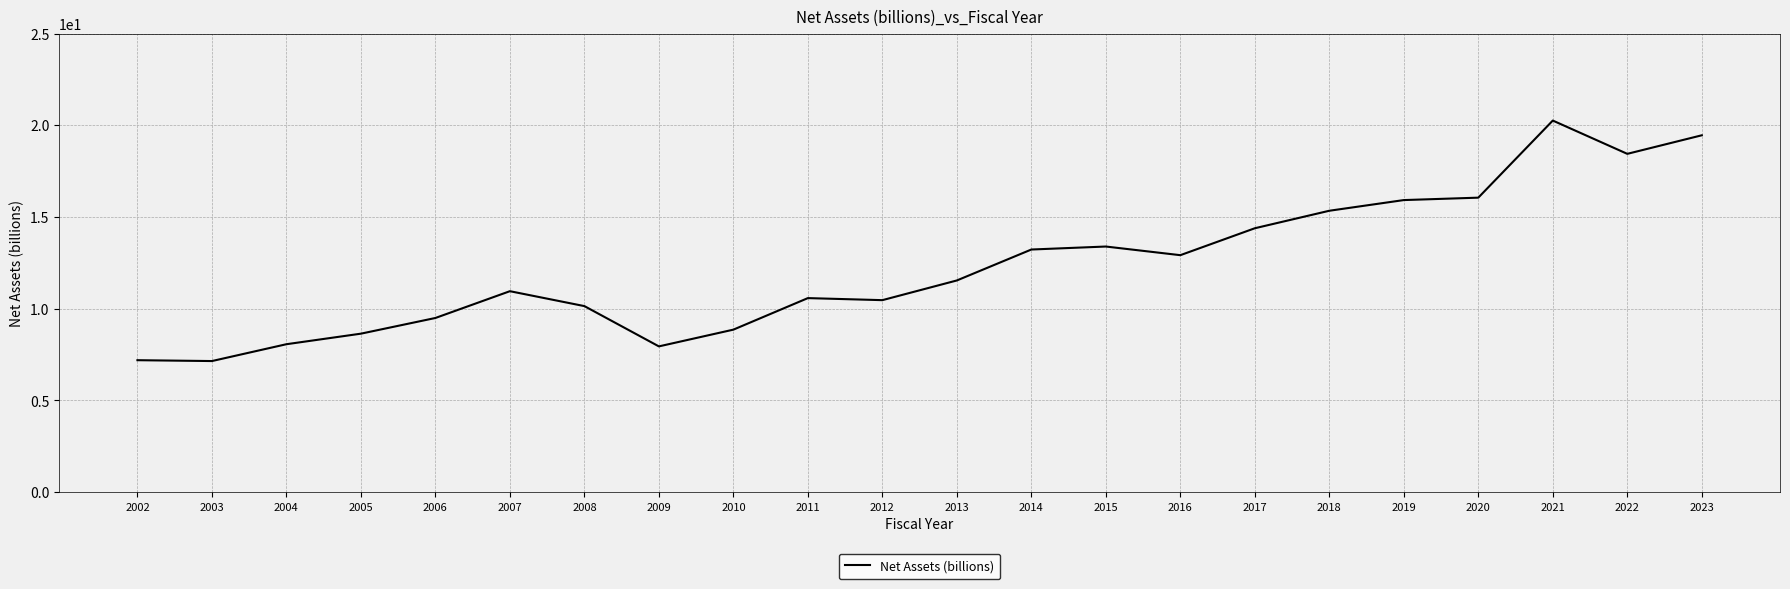

Which label corresponds to the largest value in the chart?

2021